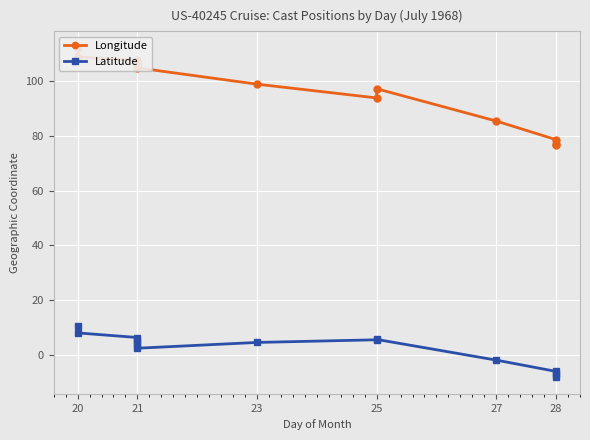

What is the lowest value of the Longitude series?

76.6